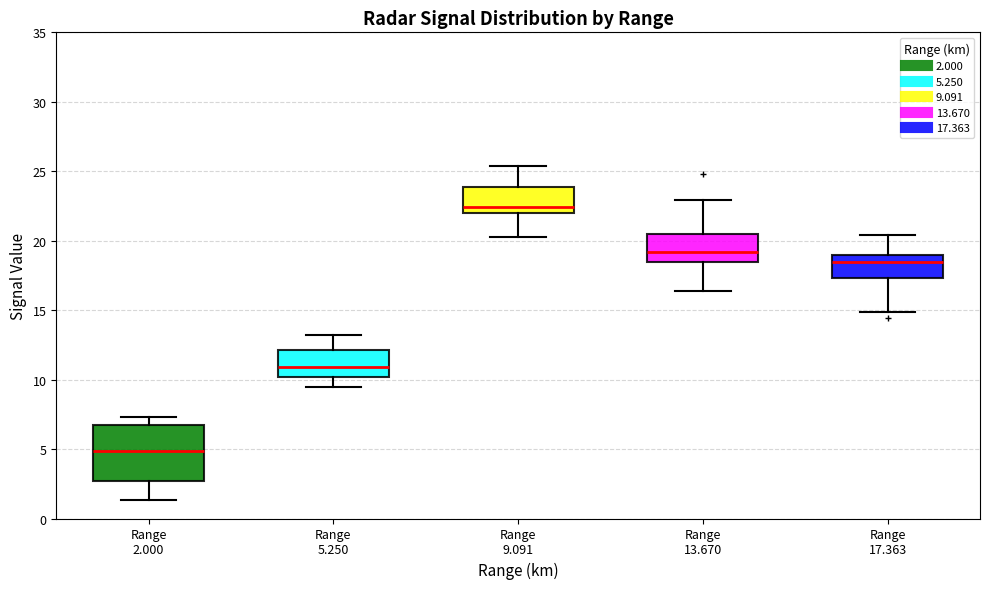

Reading left to right, read every box against the y-axis: the position of its median line, the range the box covers, and the ends of its whiskers. The values are not printed on the chart, so give them approximately, as read against the axis.

Range 2.000: median 5.0, box 2.5 to 6.5, whiskers 1.5 to 7.5
Range 5.250: median 11.0, box 10.0 to 12.0, whiskers 9.5 to 13.0
Range 9.091: median 22.5, box 22.0 to 24.0, whiskers 20.5 to 25.5
Range 13.670: median 19.0, box 18.5 to 20.5, whiskers 16.5 to 23.0
Range 17.363: median 18.5, box 17.5 to 19.0, whiskers 15.0 to 20.5